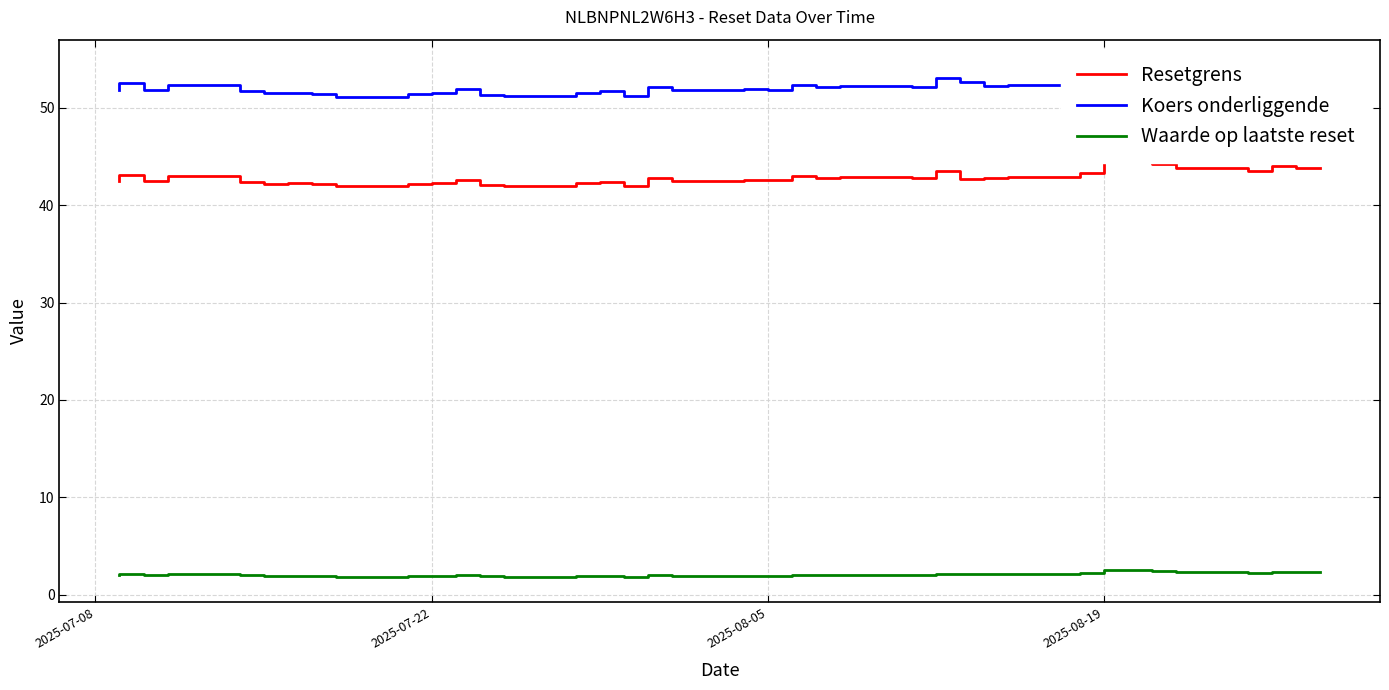

True or false: Koers onderliggende and Waarde op laatste reset intersect in this chart.

False